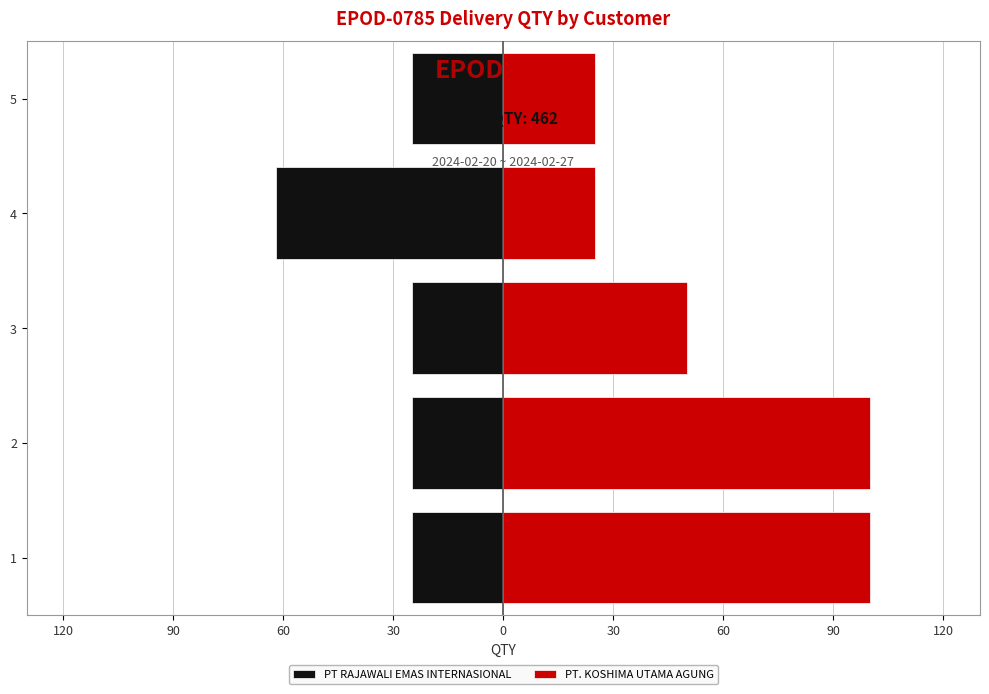

What are all the series names shown in the legend?

PT RAJAWALI EMAS INTERNASIONAL, PT. KOSHIMA UTAMA AGUNG